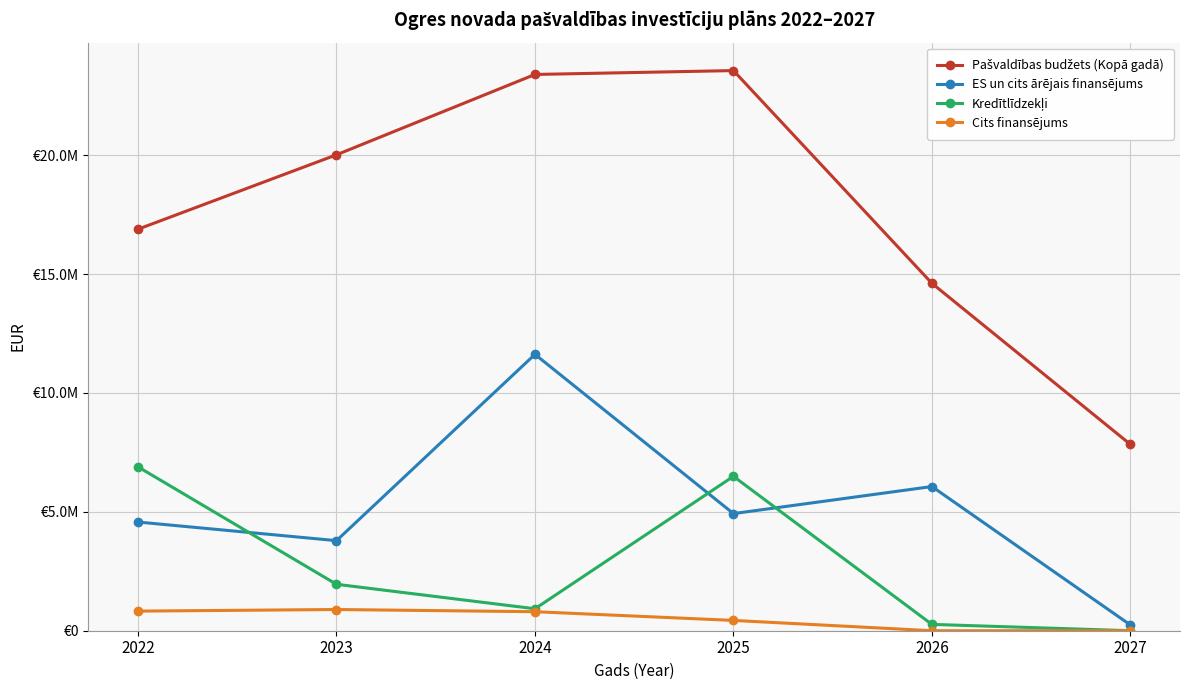

Does the chart have visible grid lines?

Yes